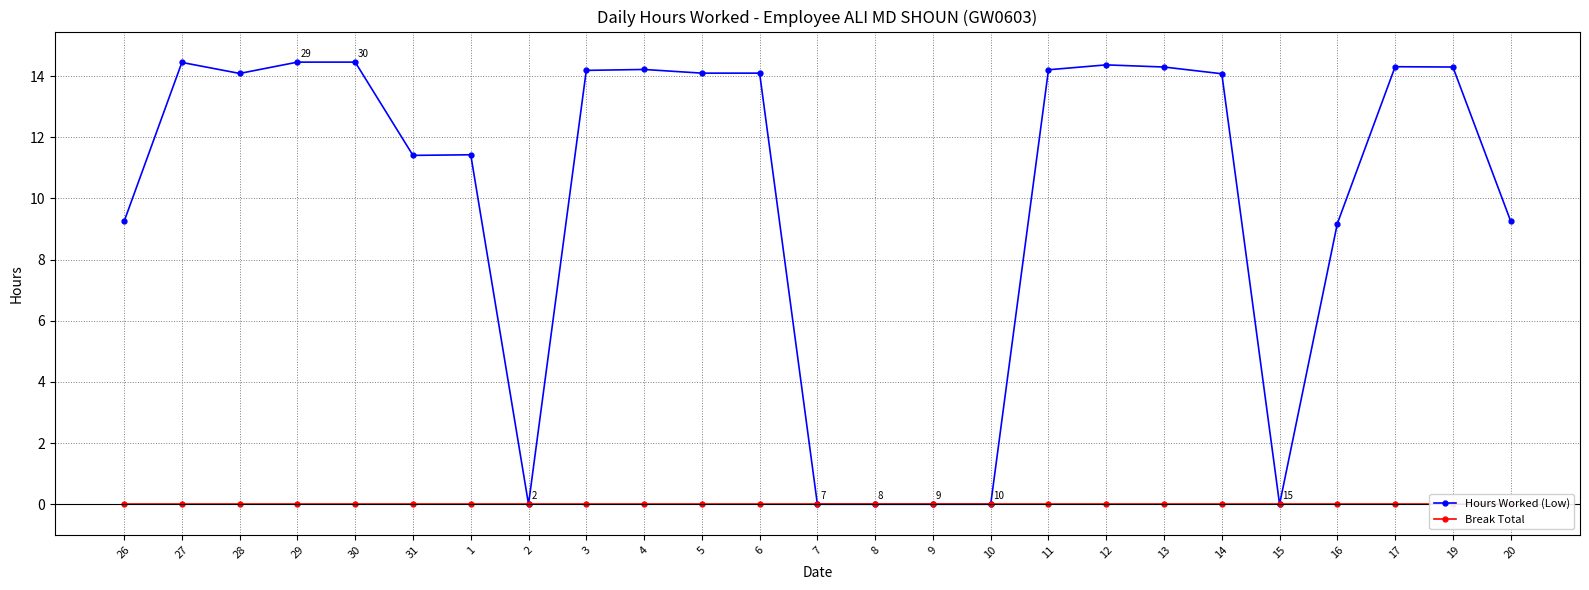

Reading left to right, transcribe all the data shown in this chart.

Hours Worked (Low): 9.2	14.4	14.1	14.5	14.5	11.4	11.4	0.0	14.2	14.2	14.1	14.1	0.0	0.0	0.0	0.0	14.2	14.4	14.3	14.1	0.0	9.2	14.3	14.3	9.3
Break Total: 0.0	0.0	0.0	0.0	0.0	0.0	0.0	0.0	0.0	0.0	0.0	0.0	0.0	0.0	0.0	0.0	0.0	0.0	0.0	0.0	0.0	0.0	0.0	0.0	0.0